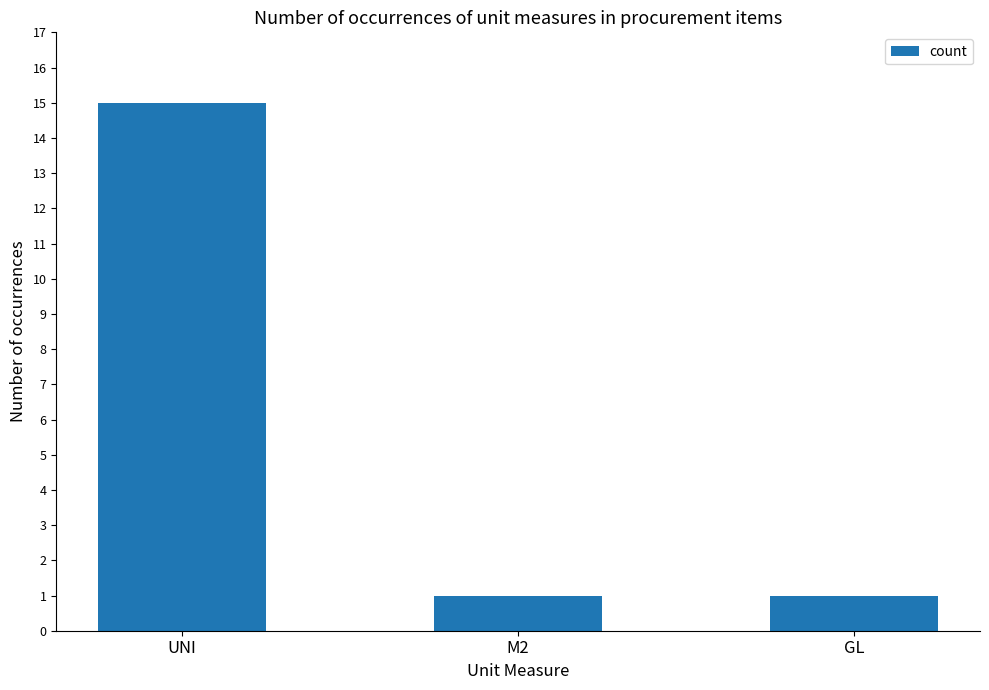

What position from the right is GL?

1